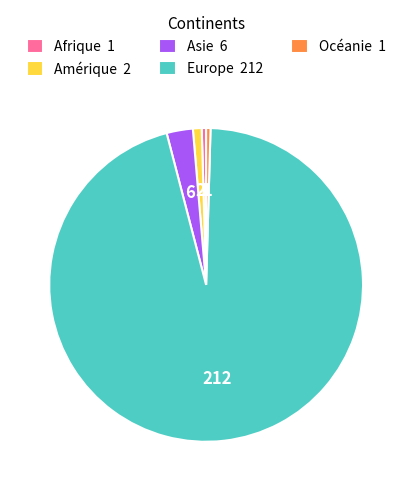

Combined, do Europe 212 and Afrique 1 account for over 50%?

Yes